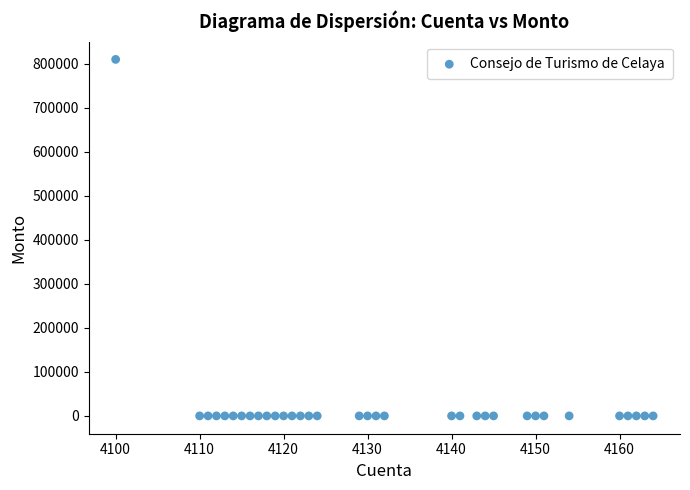

What is the range of Y values (max minus min)?

810291.8